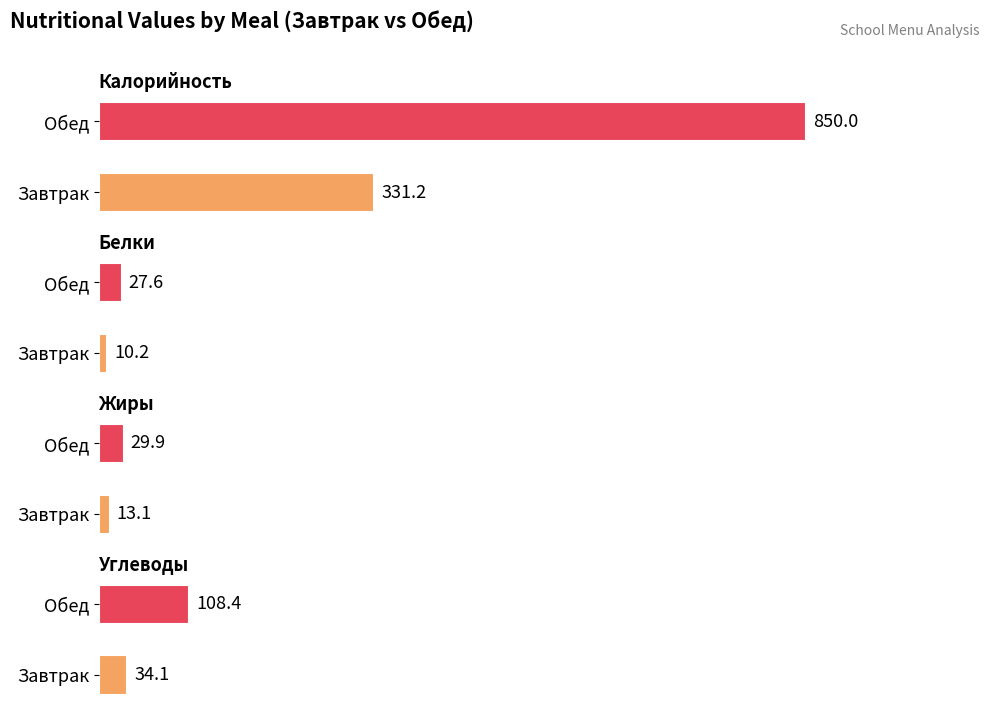

Between Завтрак and Обед, which series saw the biggest shift?

Калорийность